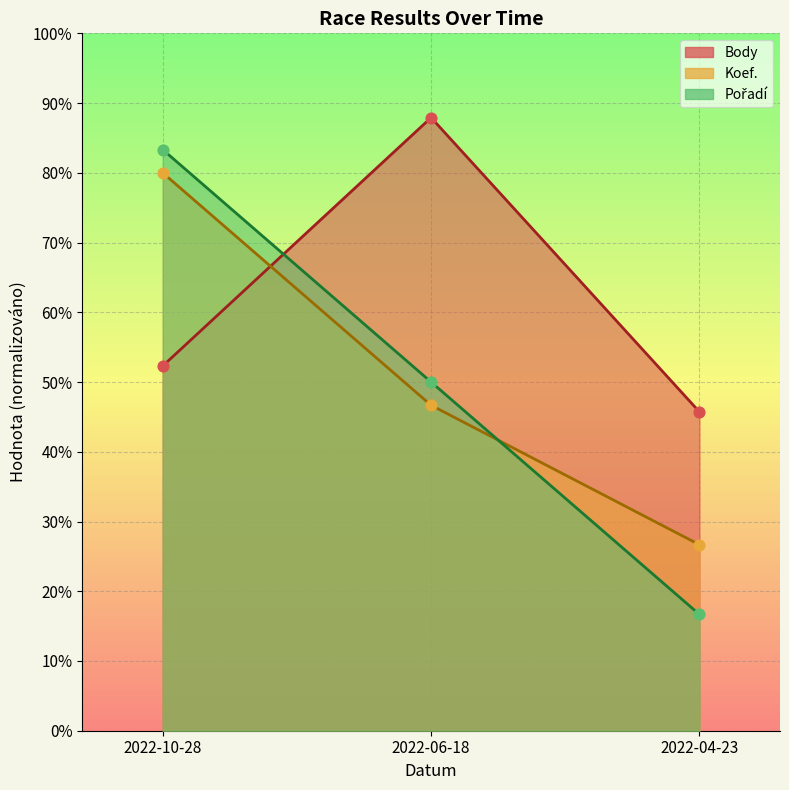

At how many categories does at least one series exceed 69?

2